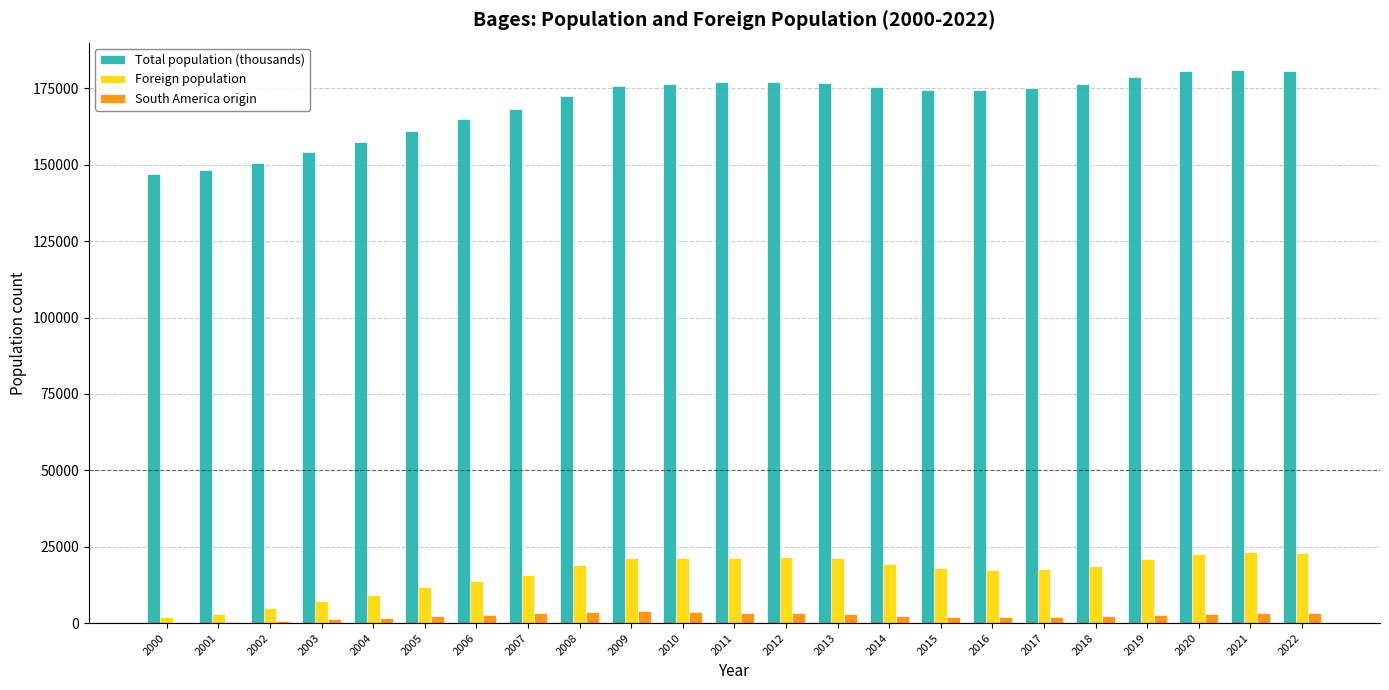

The Total population (thousands) series shows 178885 at 2019. True or false?

True